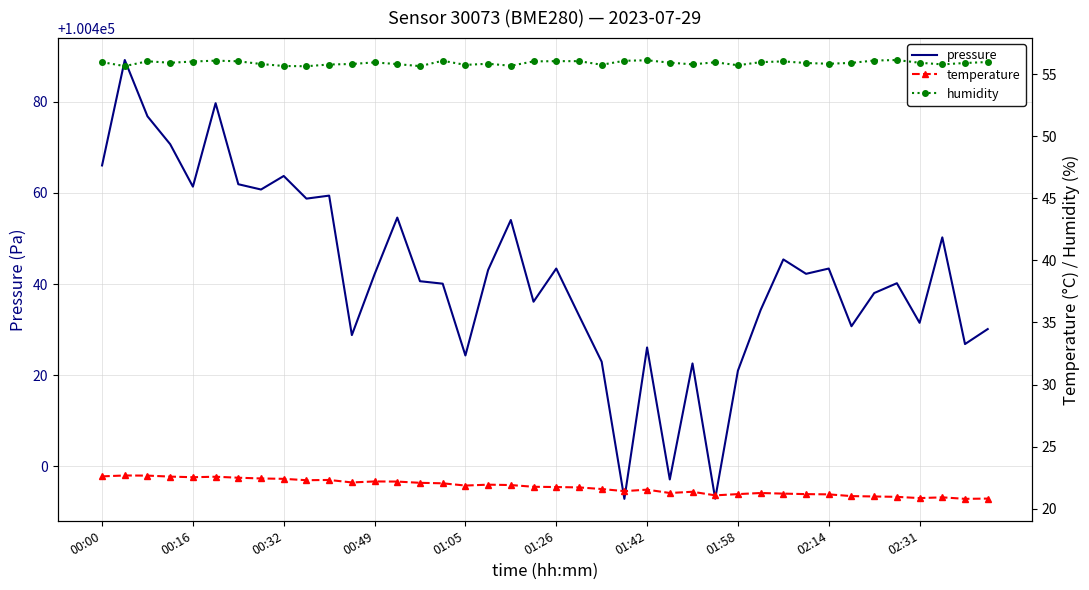

True or false: pressure and temperature cross at least once.

False